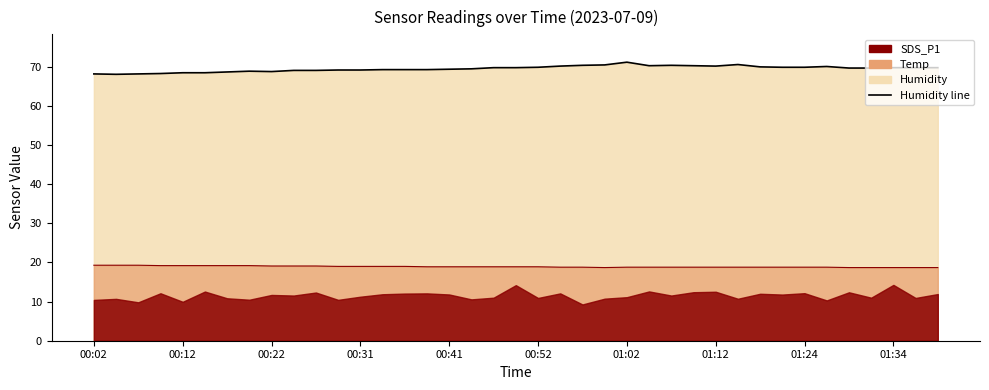

How many interior local valleys does the Humidity line series have?

4